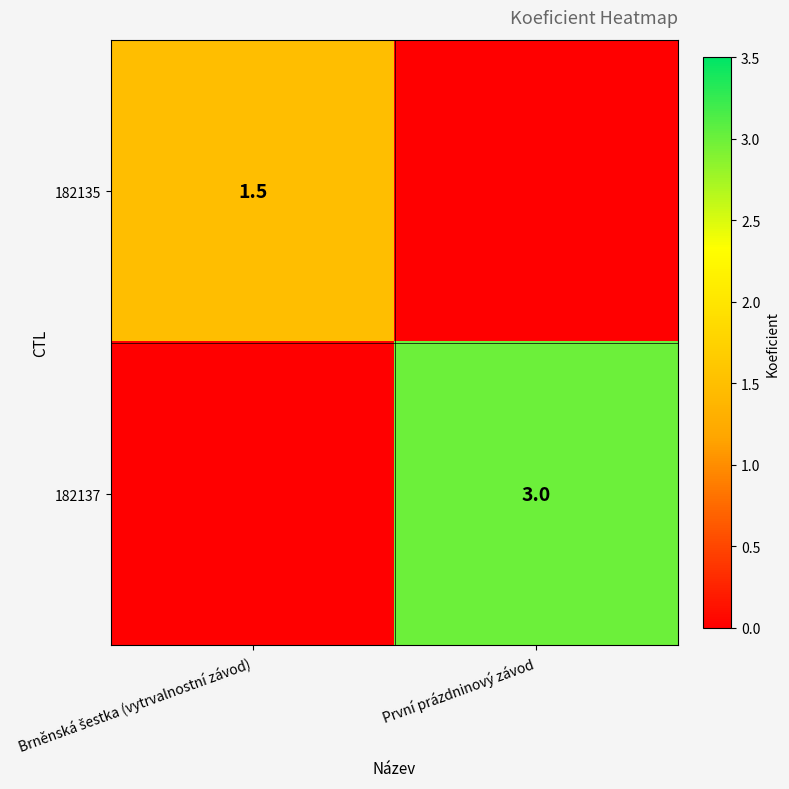

True or false: 182137 has a value of 3.0 at První prázdninový závod.

True